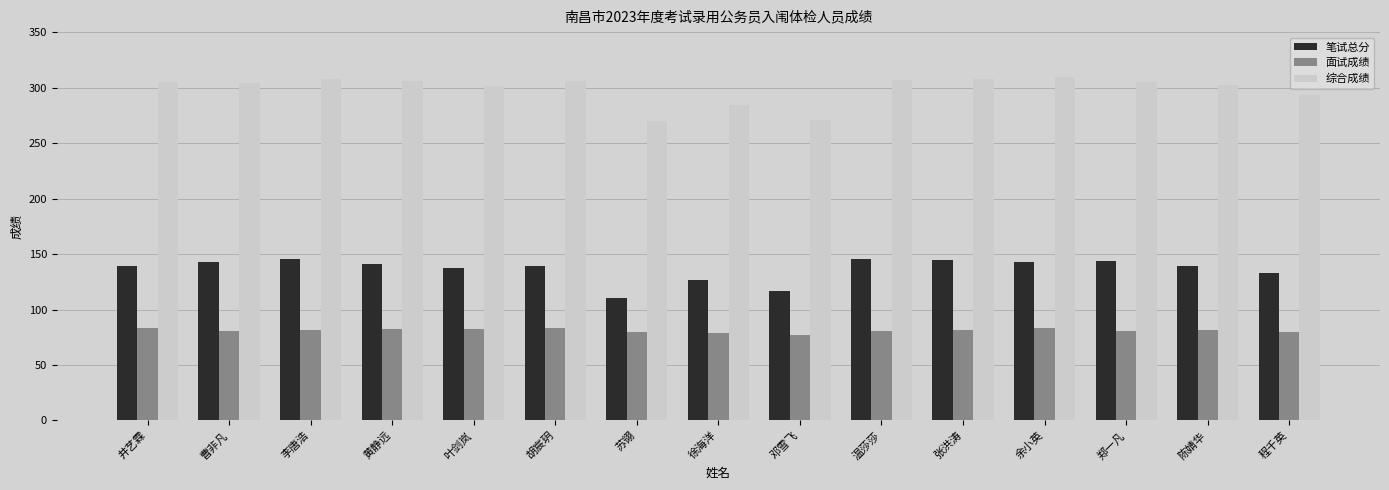

What is the difference between the highest and lowest values at 苏翎?

190.0